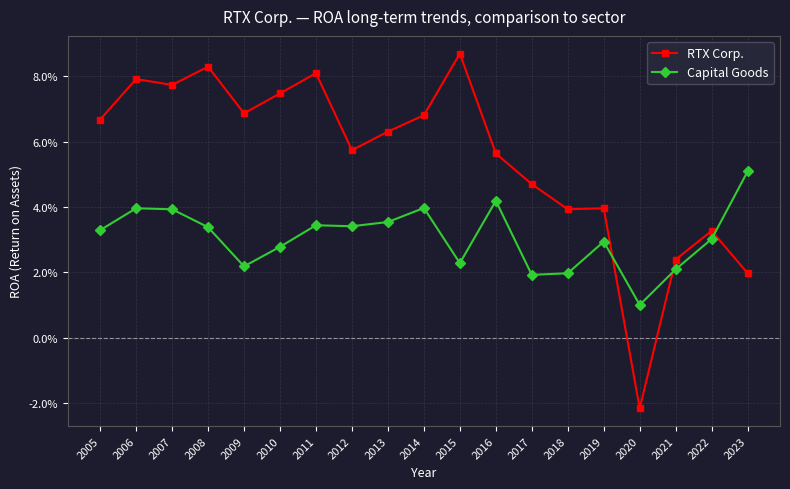

How many RTX Corp. values are between 0 and 1?

18